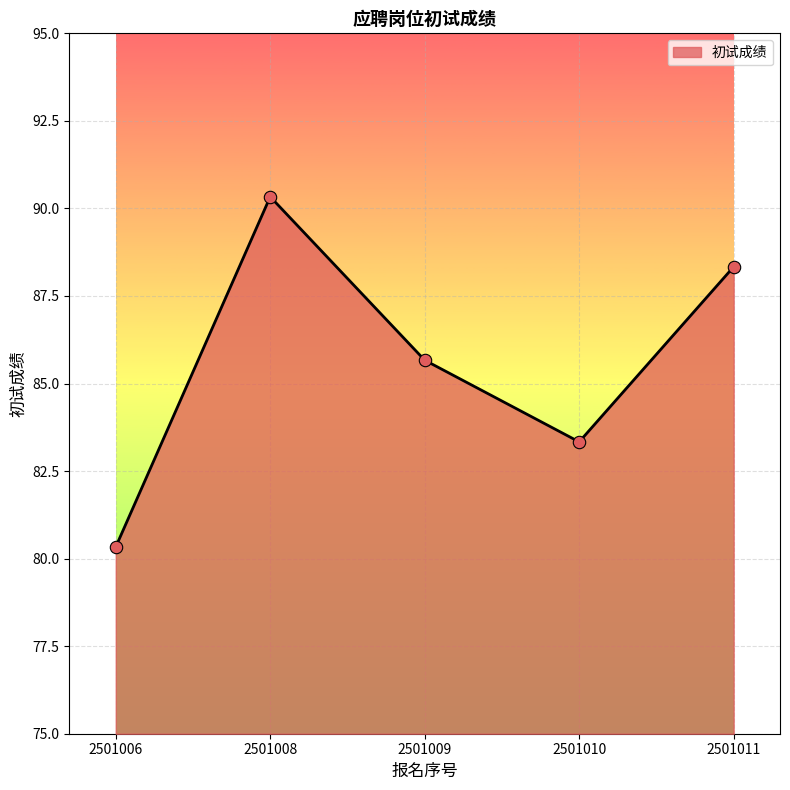

What is the change in value from 2501008 to 2501011?

-2.0